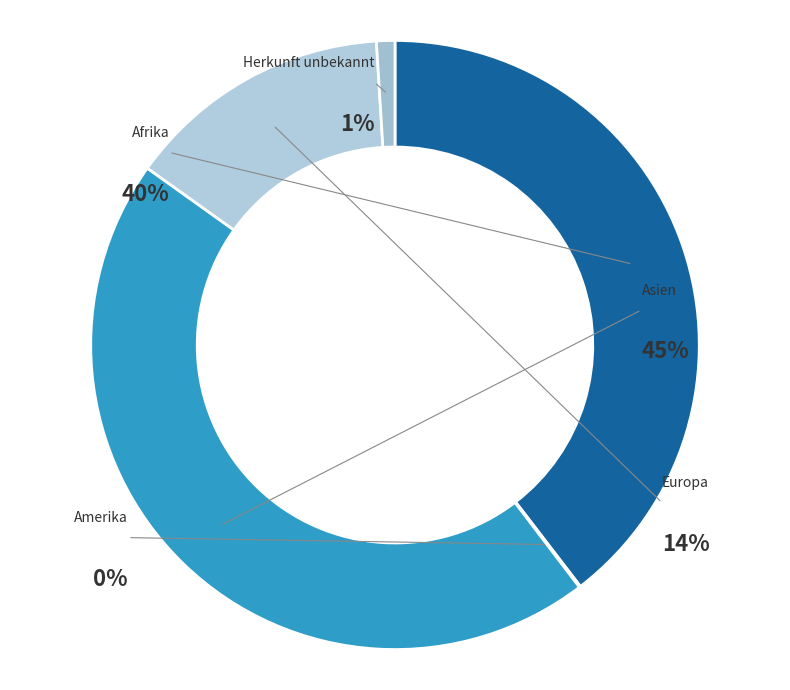

Combined, do Amerika and Asien account for over 50%?

No